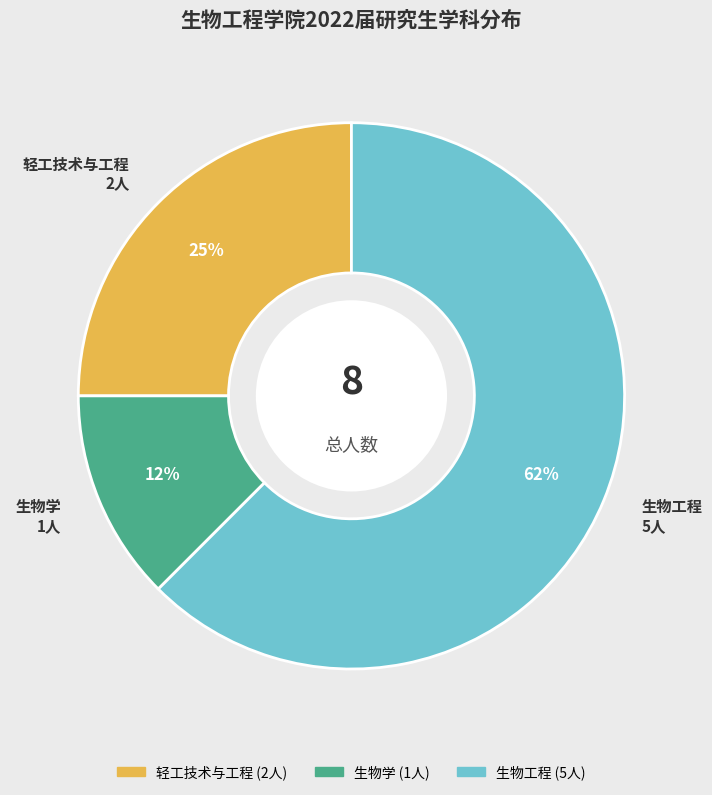

Which has a higher value, 生物学 or 轻工技术与工程?

轻工技术与工程